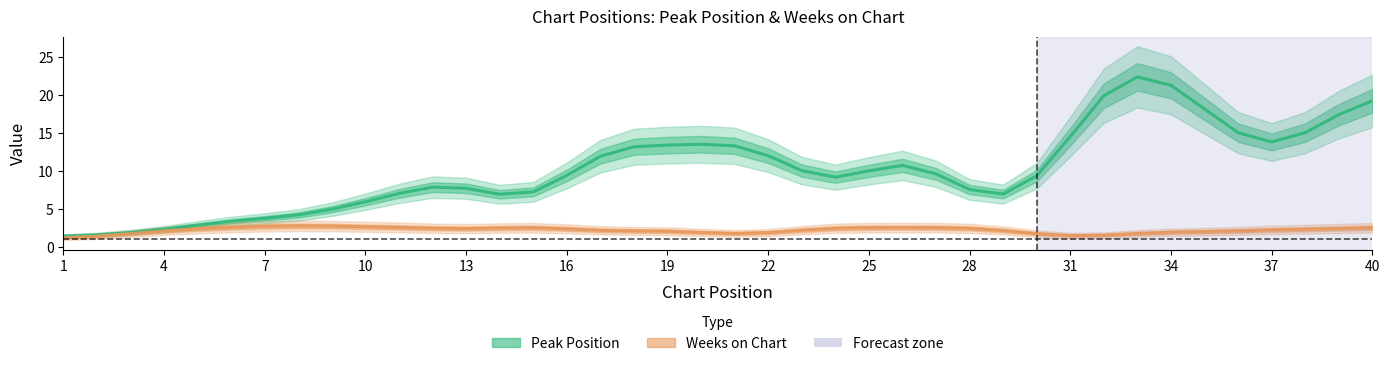

How many lines are shown in the chart?

2